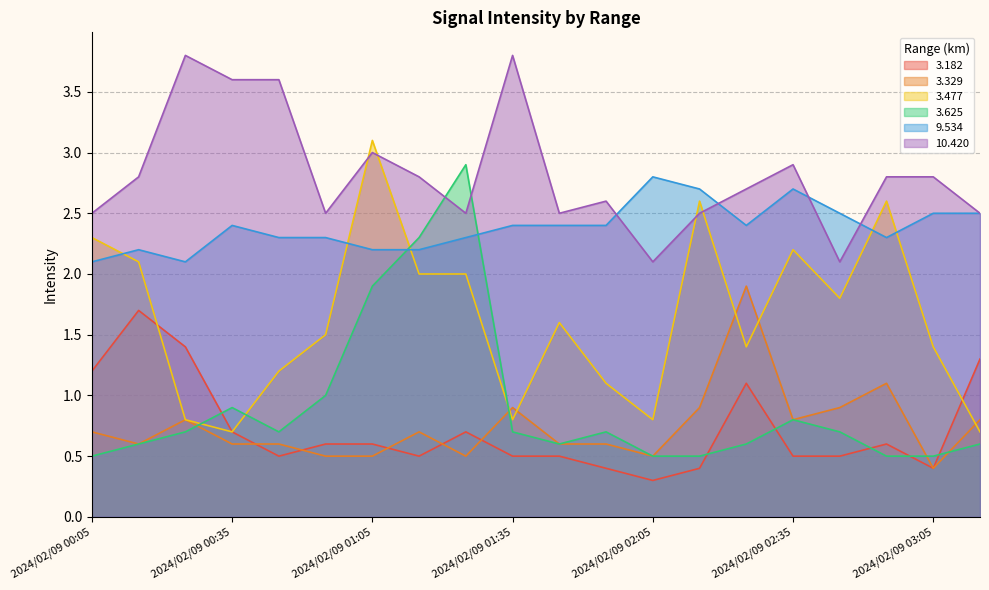

At 2024/02/09 02:05, list the series in order from largest to smallest.

  9.534,  10.420,   3.477,   3.329,   3.625,   3.182